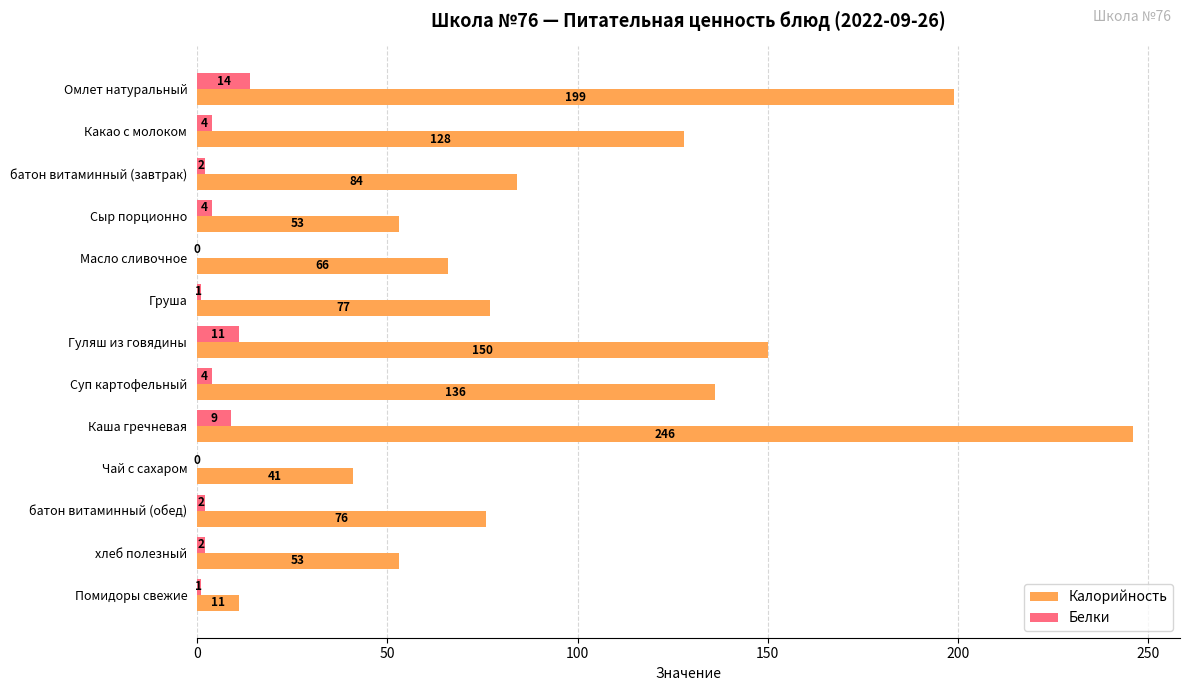

What is the total value across all series at хлеб полезный?

55